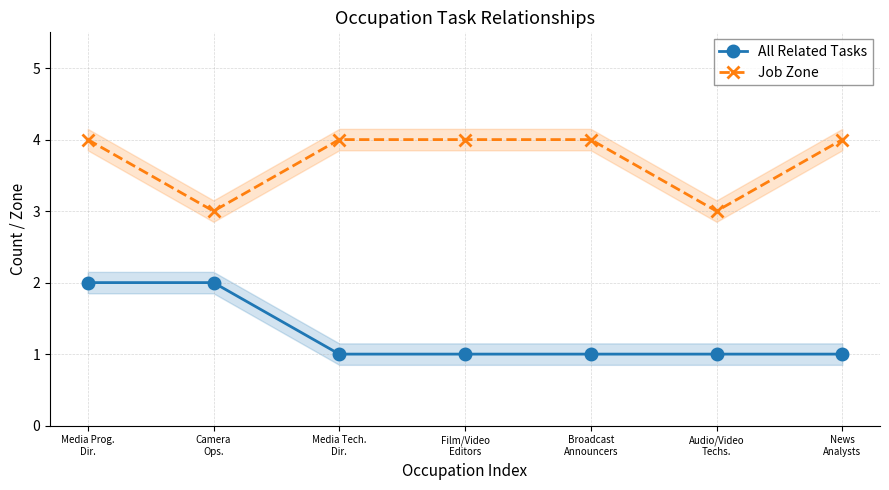

Reading left to right, list all the values displayed in this chart.

All Related Tasks: Media Prog.
Dir.=2	Camera
Ops.=2	Media Tech.
Dir.=1	Film/Video
Editors=1	Broadcast
Announcers=1	Audio/Video
Techs.=1	News
Analysts=1
Job Zone: Media Prog.
Dir.=4	Camera
Ops.=3	Media Tech.
Dir.=4	Film/Video
Editors=4	Broadcast
Announcers=4	Audio/Video
Techs.=3	News
Analysts=4